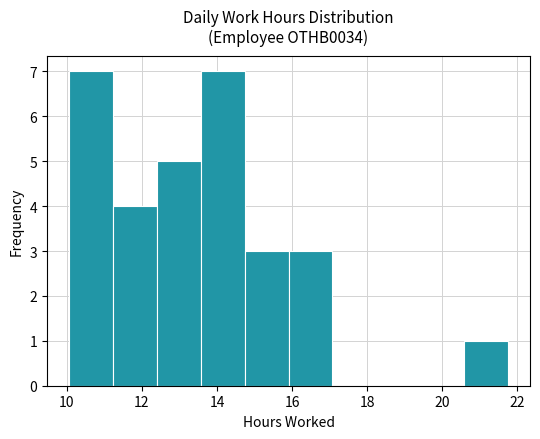

Reading left to right, list every bar in this chart as the range it spans on the x-axis followed by its height. Neither the bar edges nor the heights are printed on the chart, so give them approximately, as read against the axes.

10.0 to 11.2: 7
11.2 to 12.4: 4
12.4 to 13.6: 5
13.6 to 14.8: 7
14.8 to 16.0: 3
16.0 to 17.0: 3
17.0 to 18.2: 0
18.2 to 19.4: 0
19.4 to 20.6: 0
20.6 to 21.8: 1